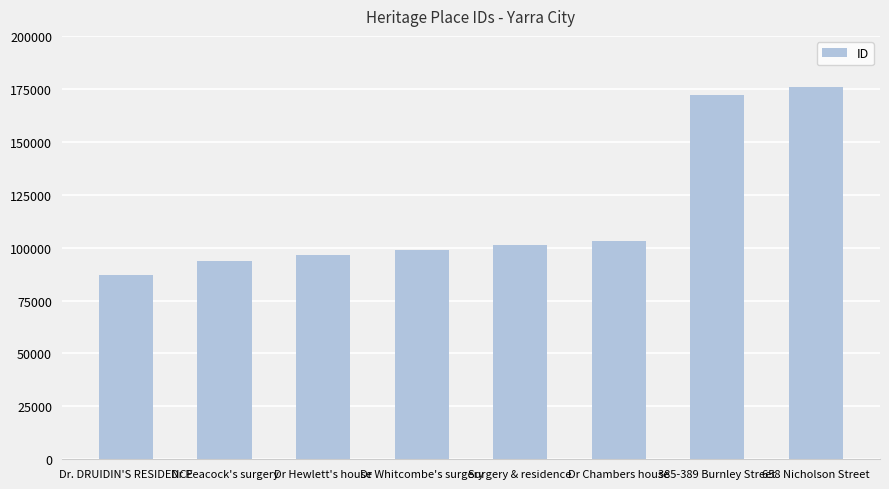

At which label is the value closest to 131374?

Dr Chambers house